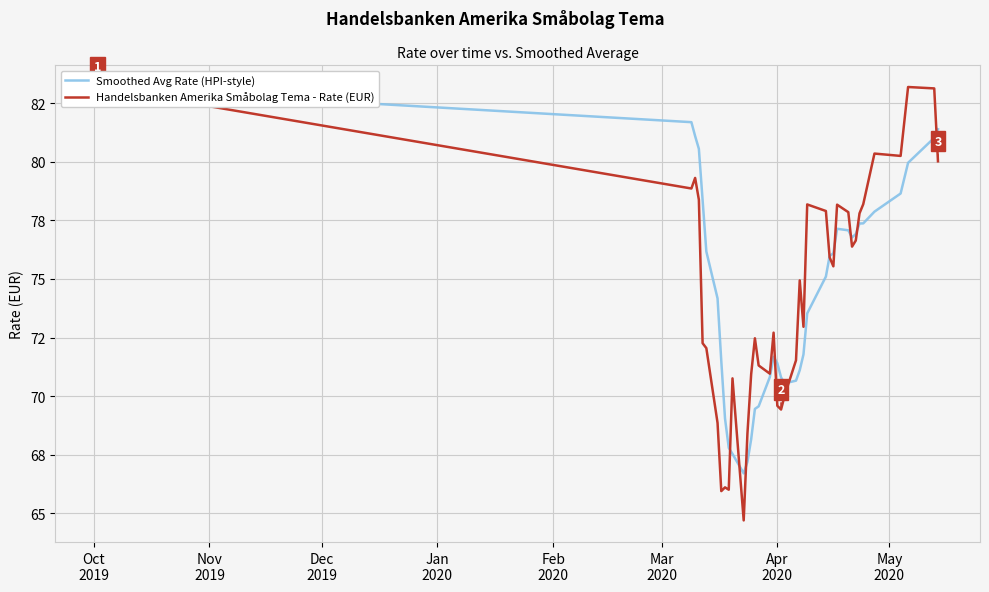

What is the difference between the maximum and minimum values in the Handelsbanken Amerika Småbolag Tema - Rate (EUR) series?

18.5